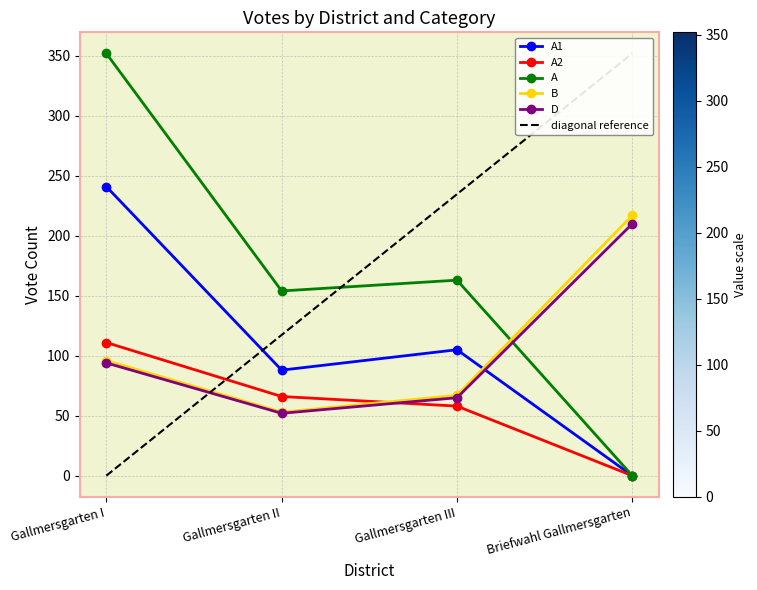

Which label corresponds to the largest value in the chart?

Gallmersgarten I